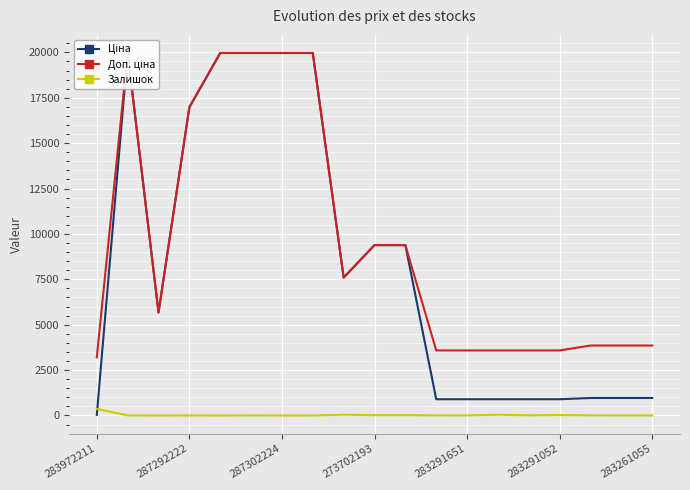

True or false: Залишок has more than 1 points higher than both neighbors.

True